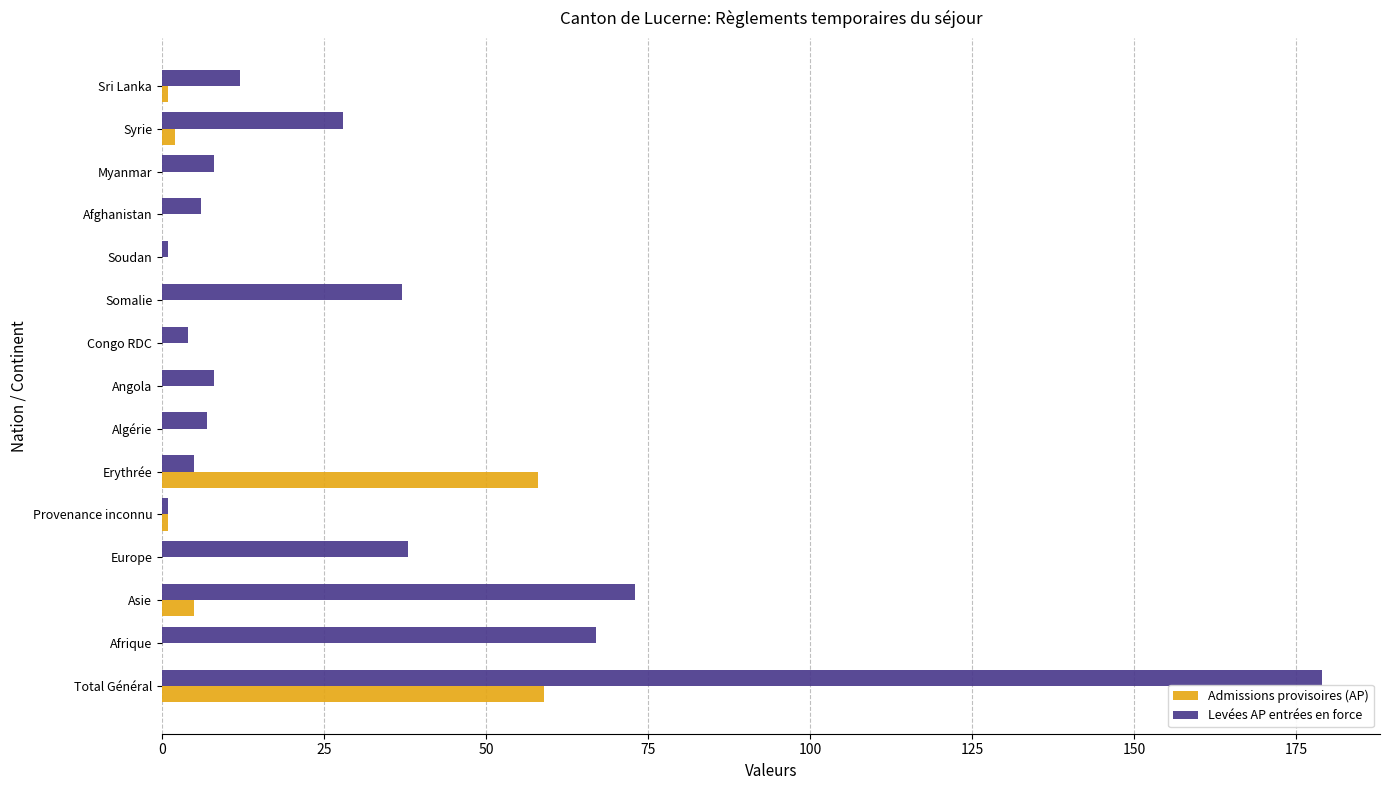

Between Total Général and Congo RDC, which series saw the biggest shift?

Levées AP entrées en force